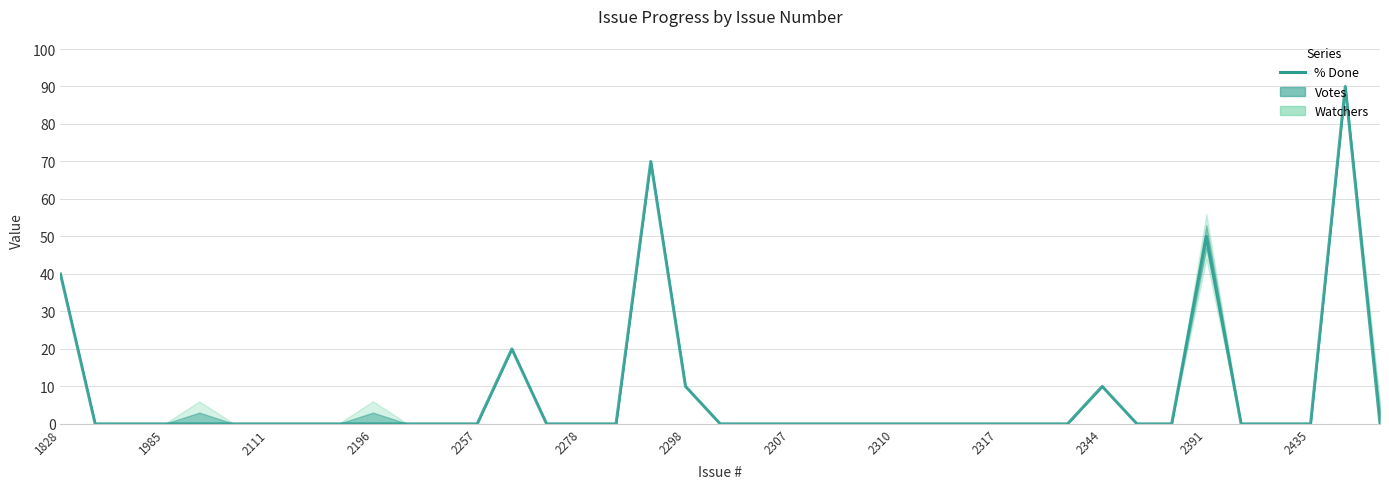

The value at 2344 is 0. True or false?

True